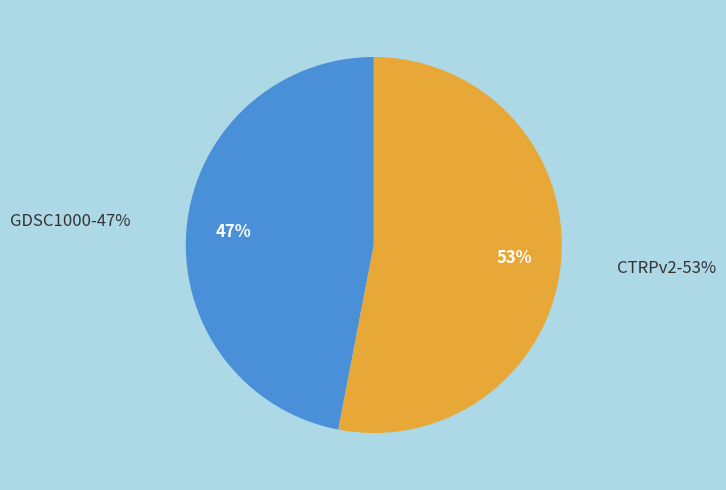

Rank the categories by value from lowest to highest.

GDSC1000, CTRPv2